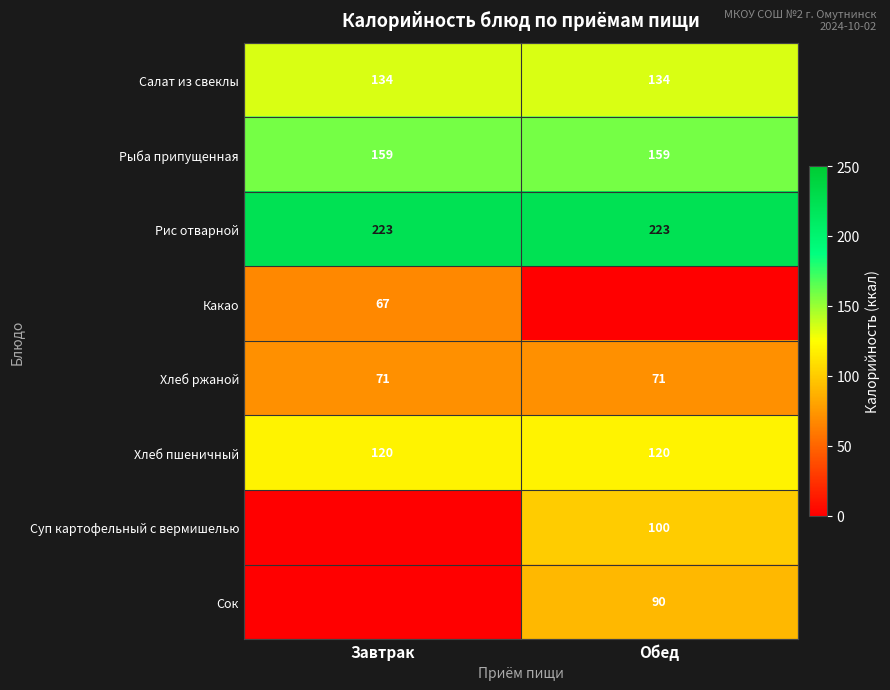

Is the value of Сок at Обед greater than the value of Хлеб пшеничный at Обед?

No